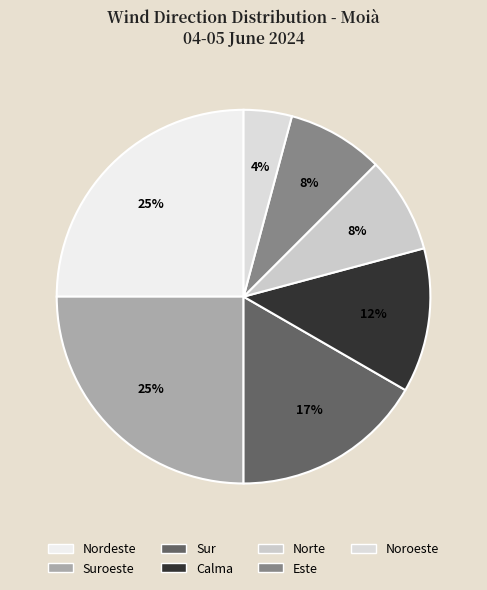

Approximately how many times larger is the value at Sur compared to Nordeste?

0.7